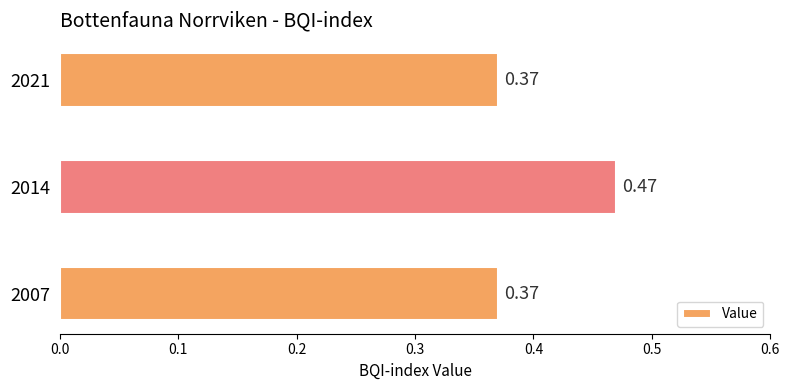

What is the sum of all values?

1.2